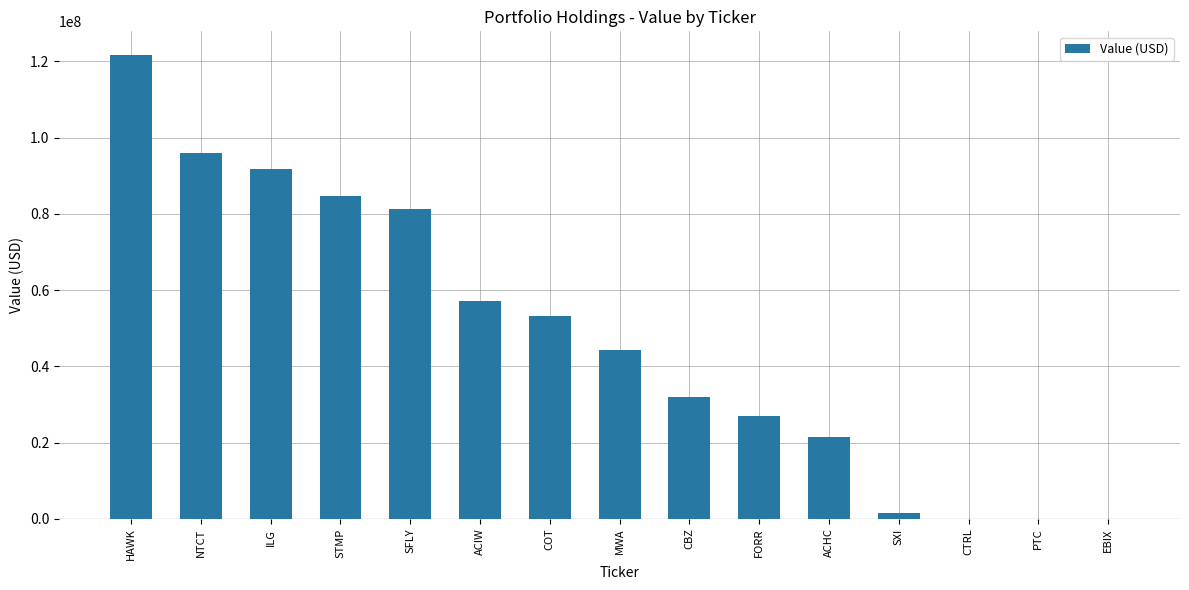

Is it true that the value at SFLY is 81215000?

True